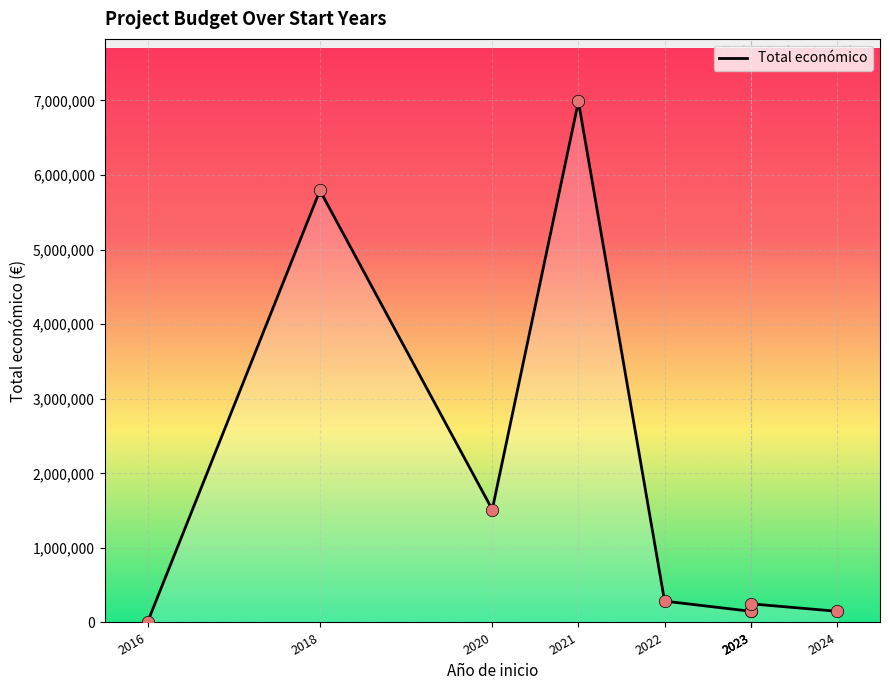

Which has a higher value, 2021 or 2020?

2021